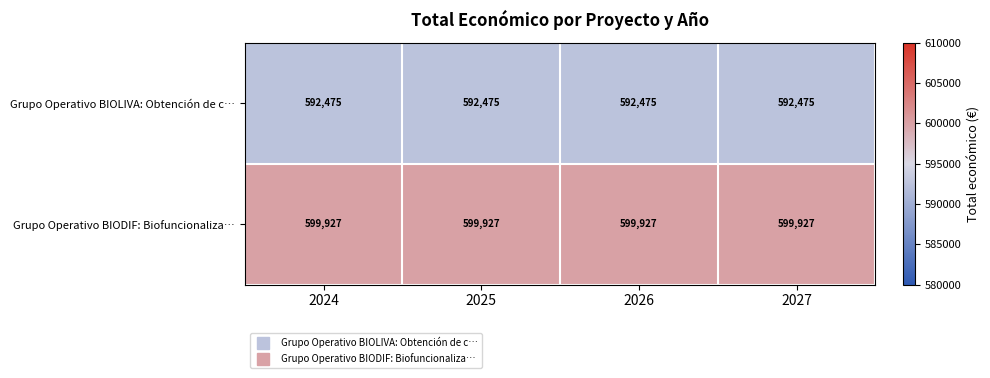

List the series in order of their overall mean, lowest first.

Grupo Operativo BIOLIVA: Obtención de c…, Grupo Operativo BIODIF: Biofuncionaliza…